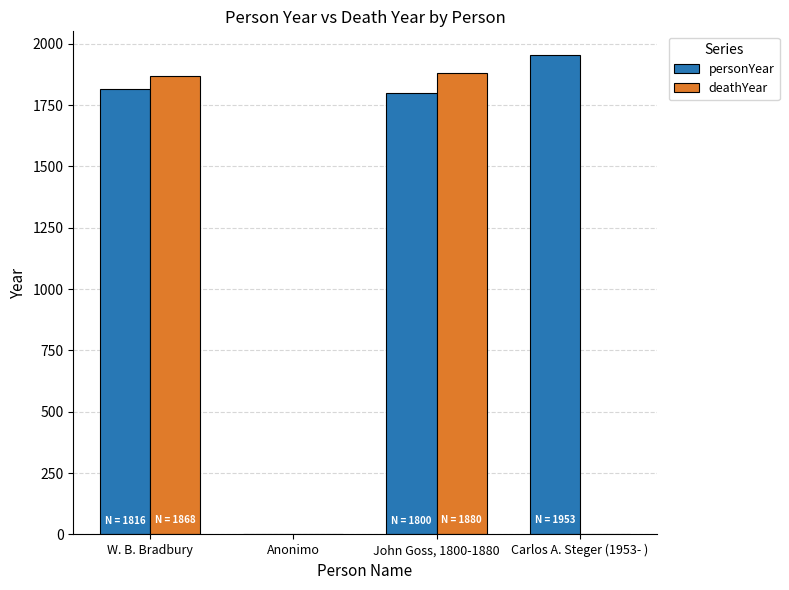

Which series has the largest range (max minus min)?

personYear